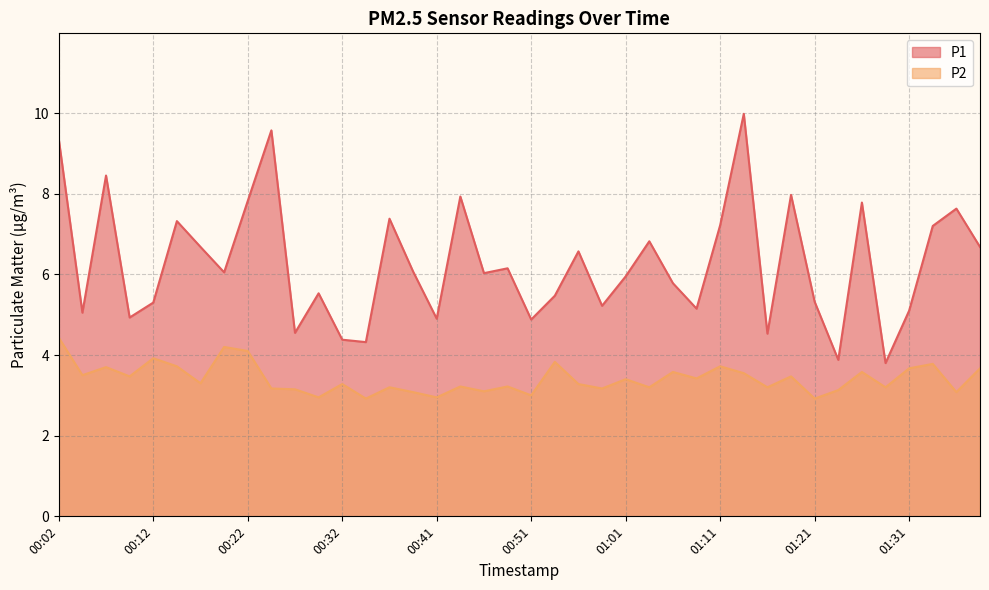

Does the chart have visible grid lines?

Yes